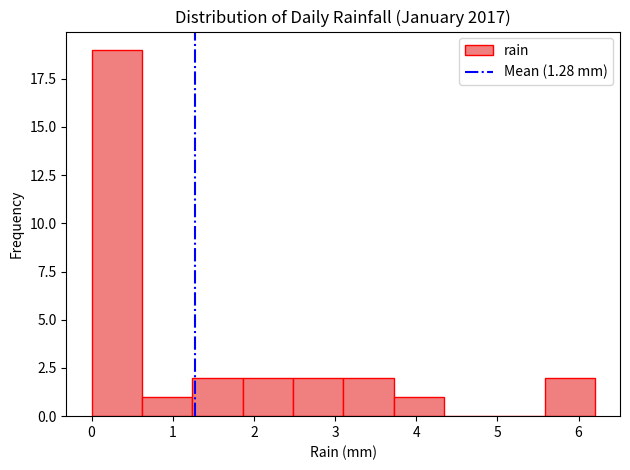

Over which range of the x-axis is the bar tallest?

0.00 to 0.62